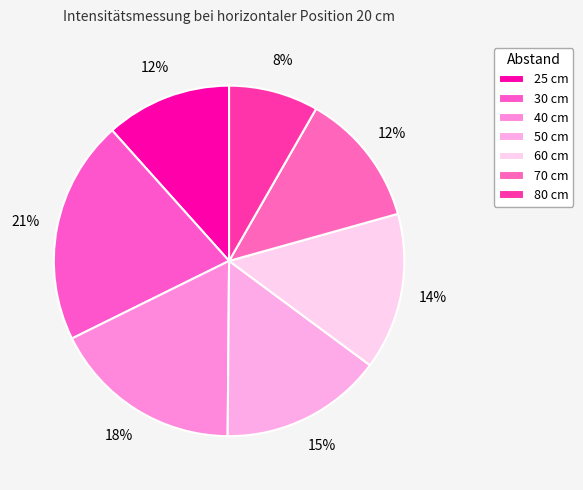

Is 50 cm the majority of the pie?

No